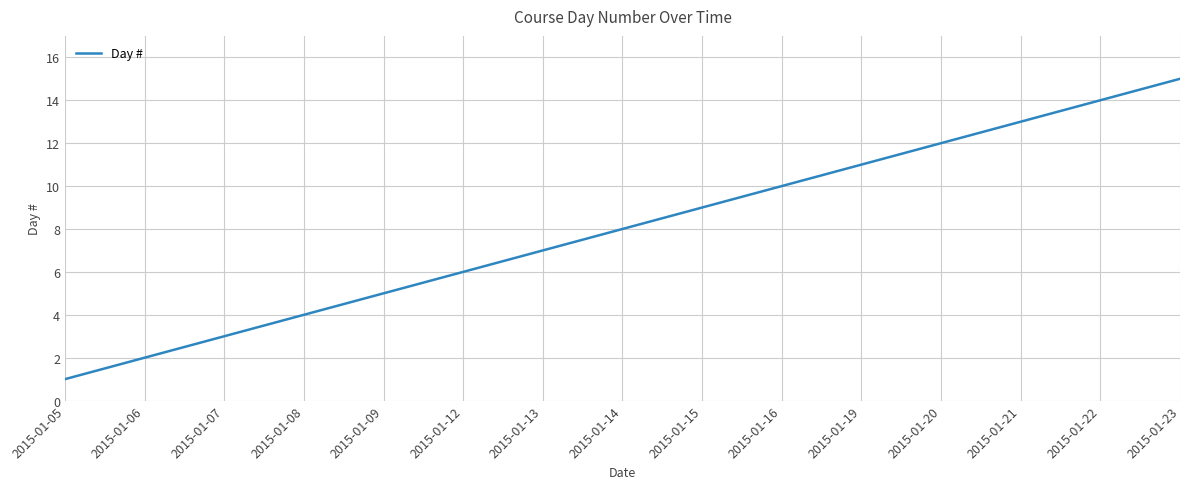

What is the difference between the second highest and minimum values?

13